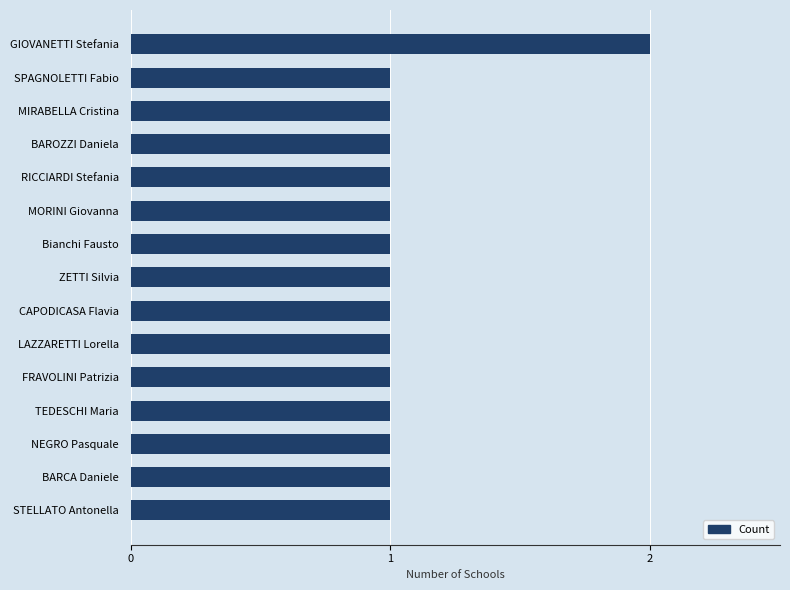

Which label corresponds to the largest value in the chart?

GIOVANETTI Stefania